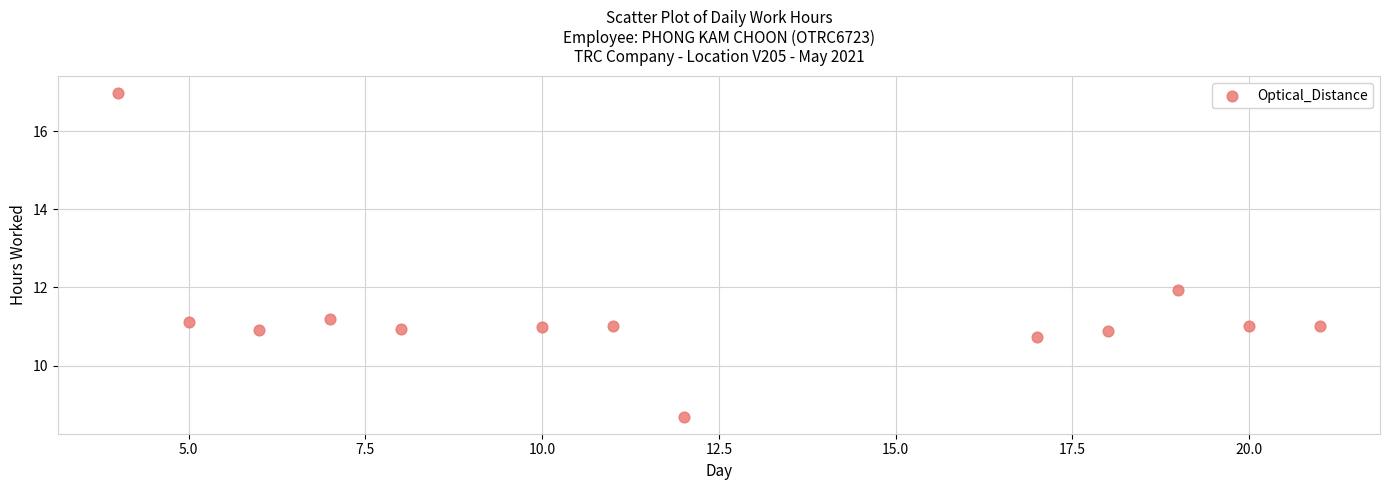

What is the range of Y values (max minus min)?

8.3